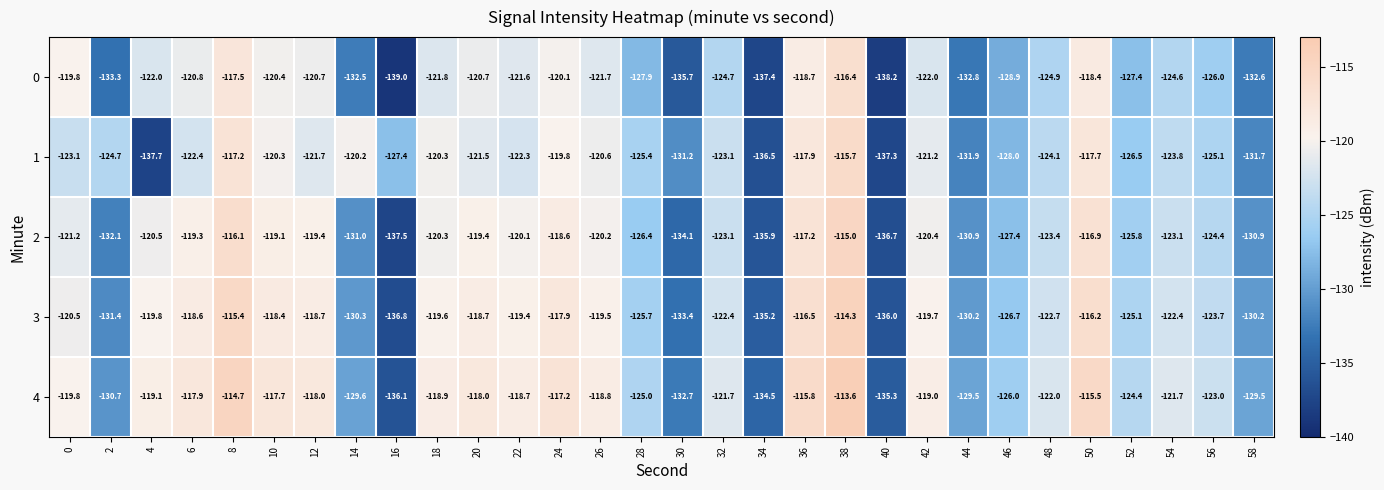

At which category is the sum across all series the highest?

38